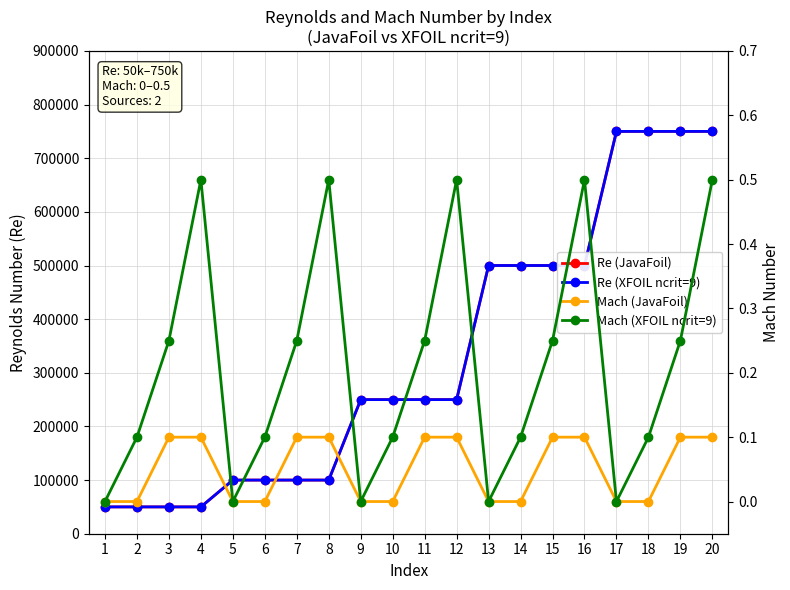

At which category is the sum across all series the highest?

20